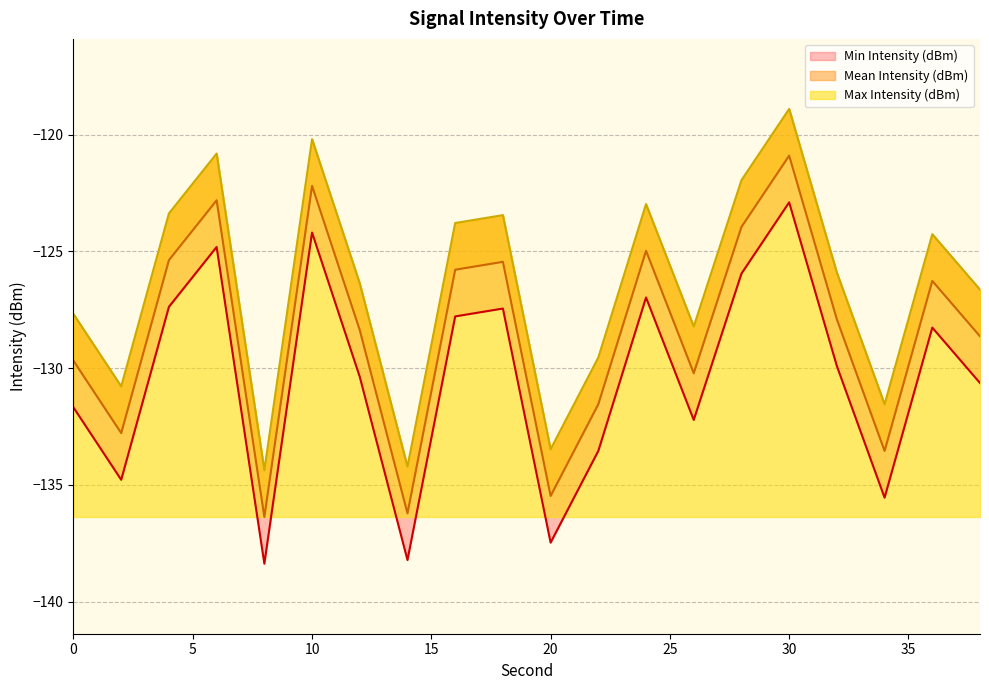

List the labels in order of Min Intensity (dBm) value, smallest first.

8, 14, 20, 34, 2, 22, 26, 0, 38, 12, 32, 36, 16, 18, 4, 24, 28, 6, 10, 30